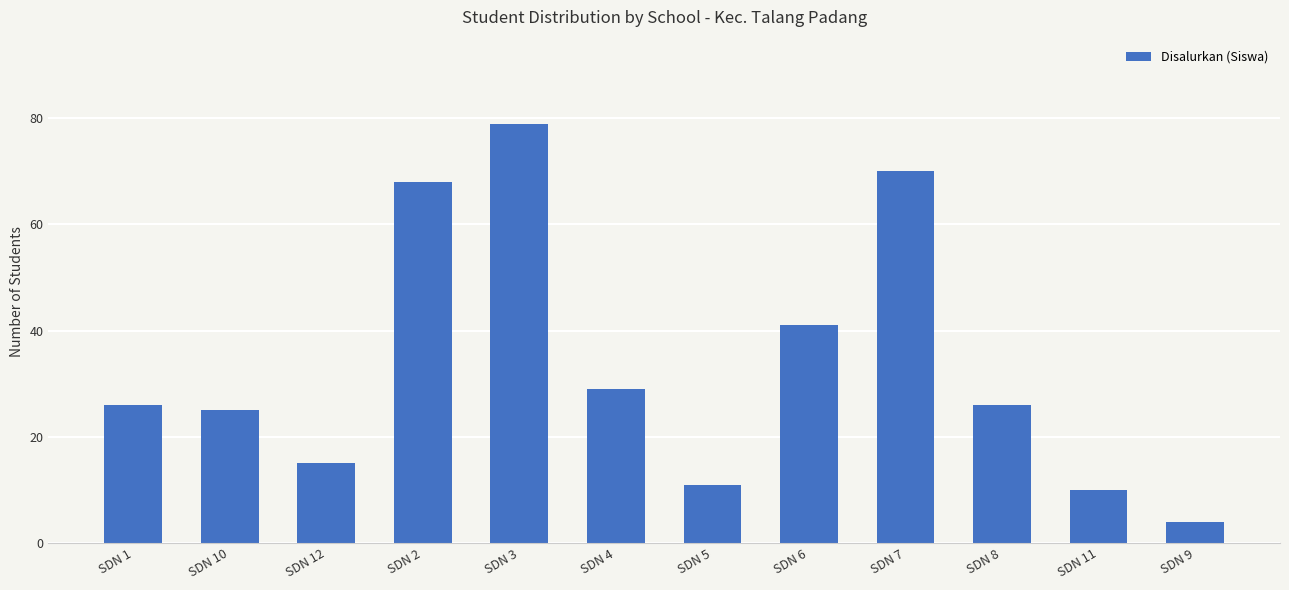

What is the difference between the maximum and minimum values?

75